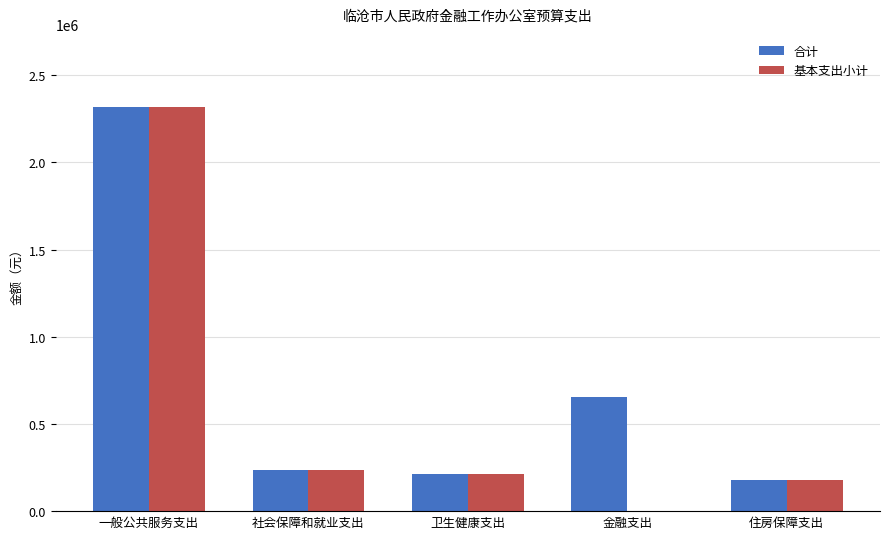

Which category has the highest value in the 基本支出小计 series?

一般公共服务支出